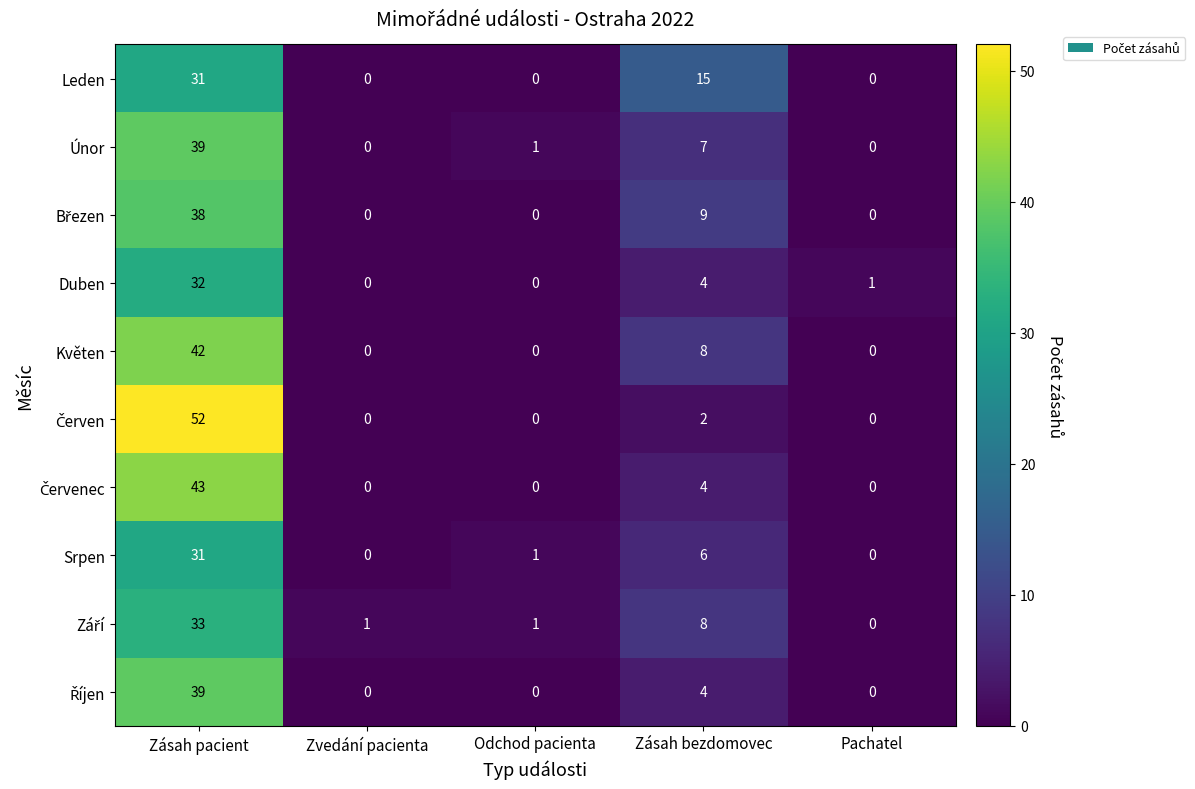

How many distinct data groups are displayed?

10